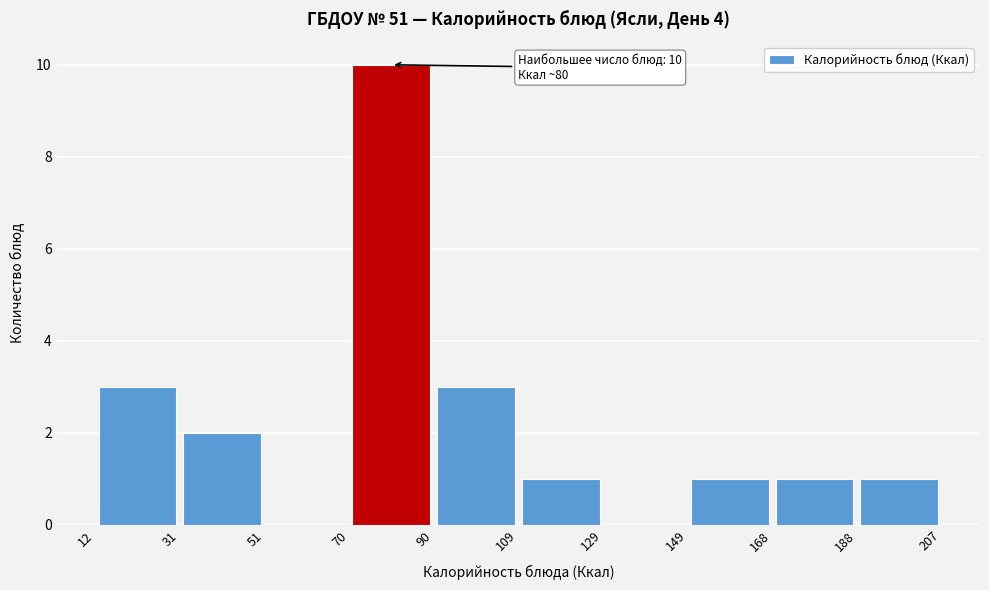

Over which range of the x-axis is the bar tallest?

70 to 90